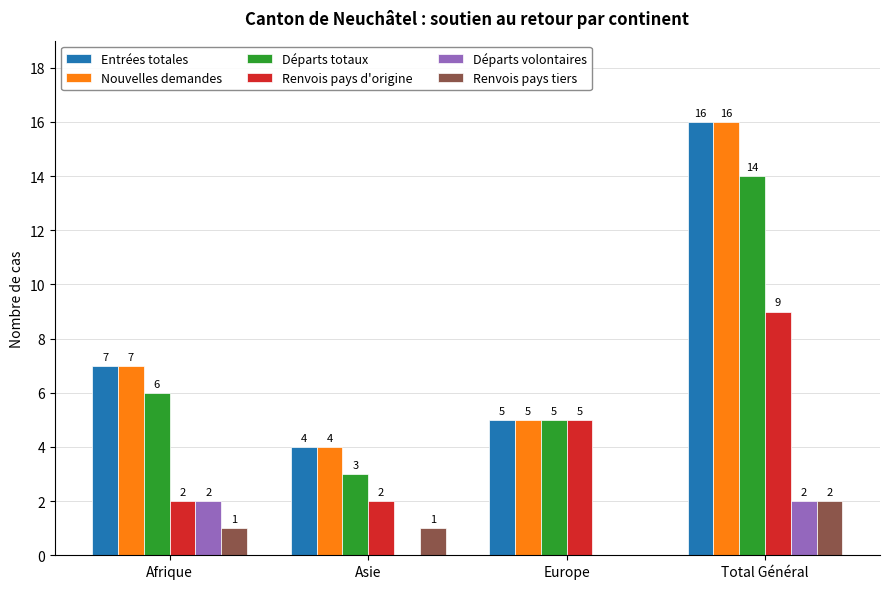

Reading left to right, transcribe all the data shown in this chart.

Entrées totales: 7	4	5	16
Nouvelles demandes: 7	4	5	16
Départs totaux: 6	3	5	14
Renvois pays d'origine: 2	2	5	9
Départs volontaires: 2	0	0	2
Renvois pays tiers: 1	1	0	2